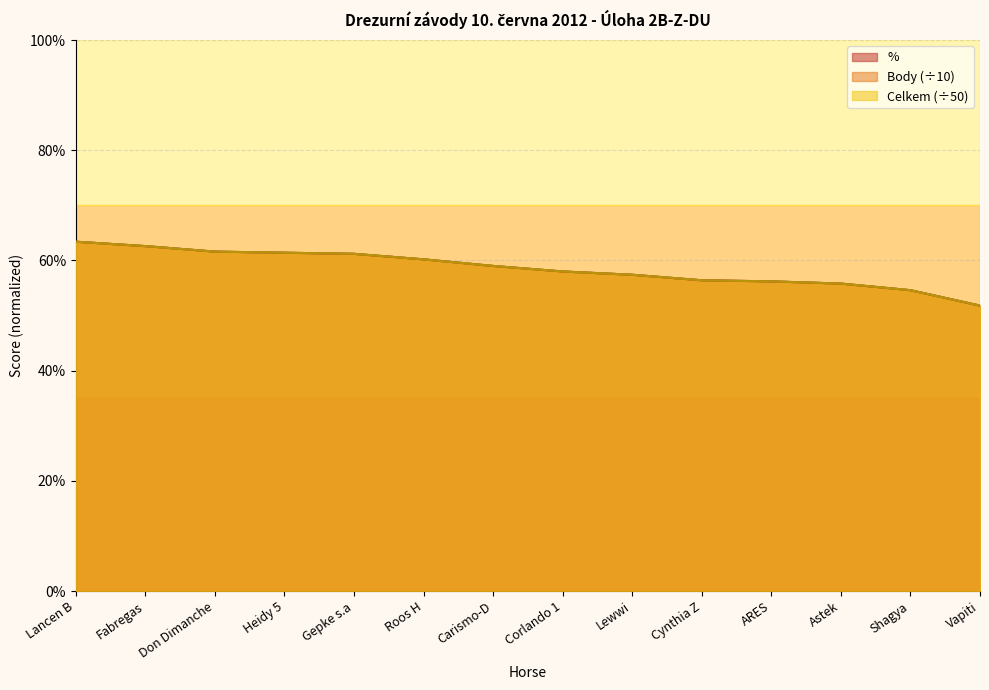

True or false: Body and % cross at least once.

False